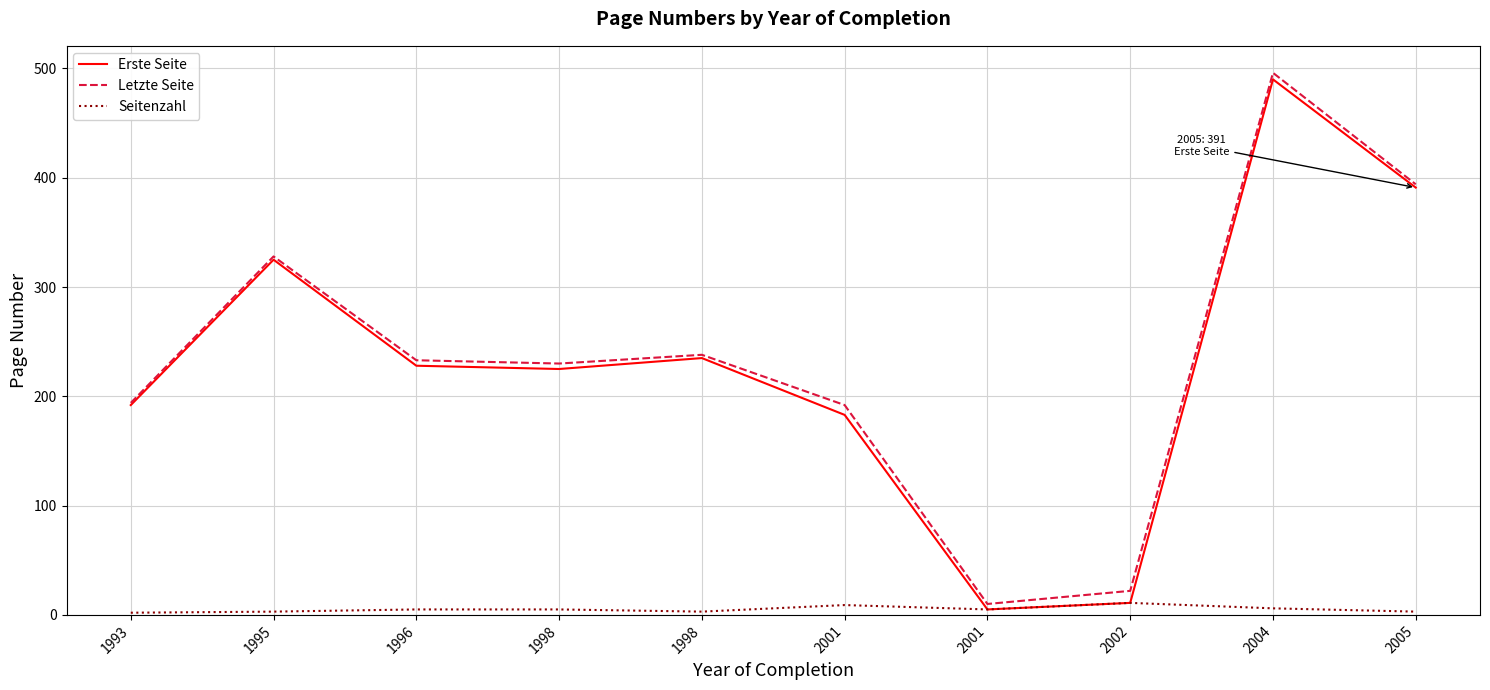

How many lines are shown in the chart?

3